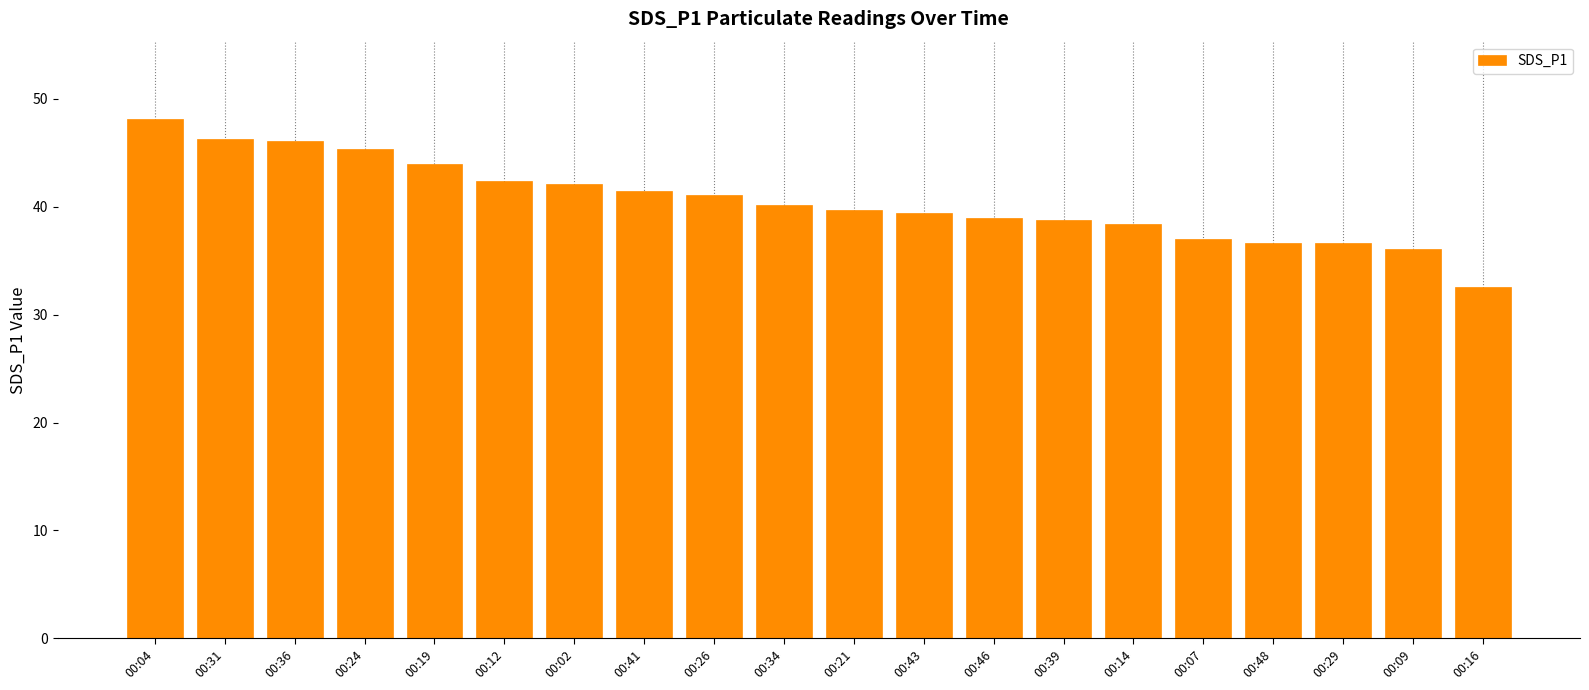

What is the label of the 13th bar from the right?

00:41